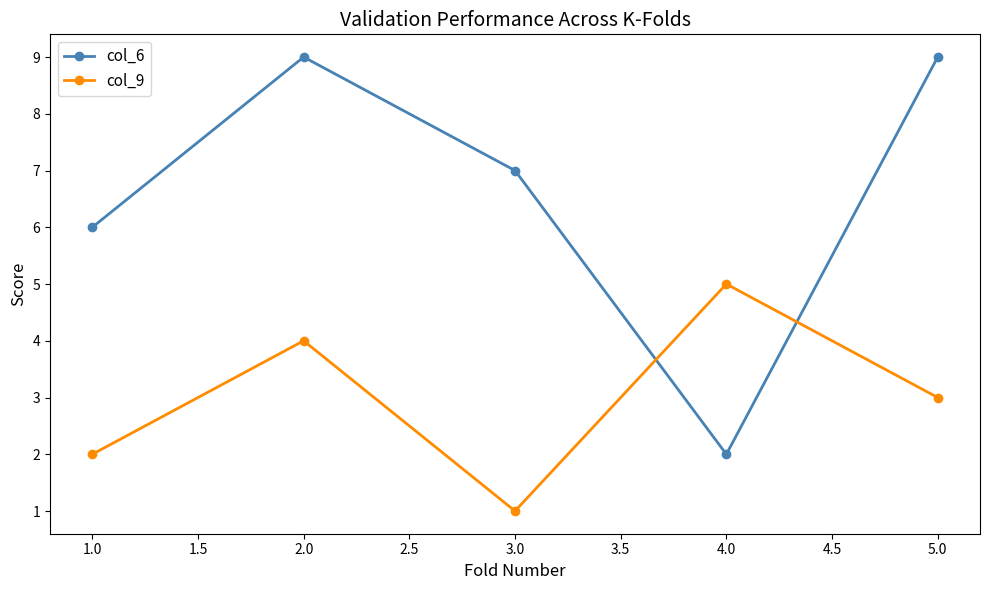

What is the label of the 4th point from the left?

4.0